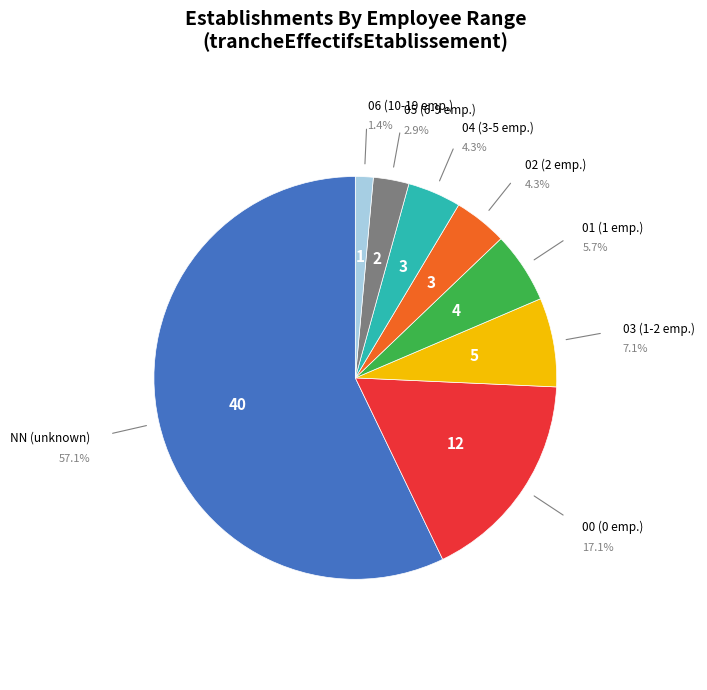

Does any single category account for the majority?

Yes